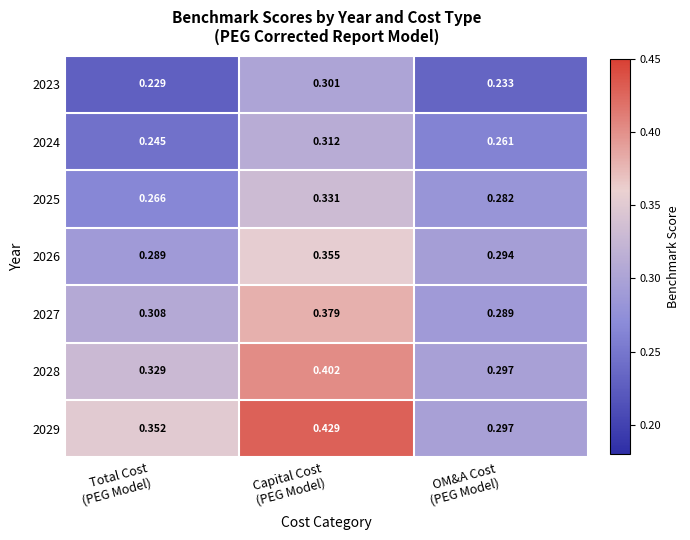

Between Total Cost
(PEG Model) and Capital Cost
(PEG Model), which series saw the biggest shift?

2029